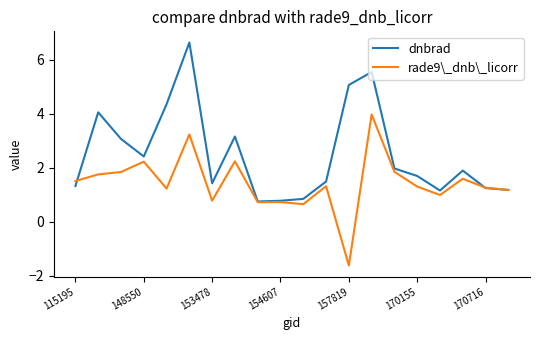

What is the maximum value for dnbrad?

6.6